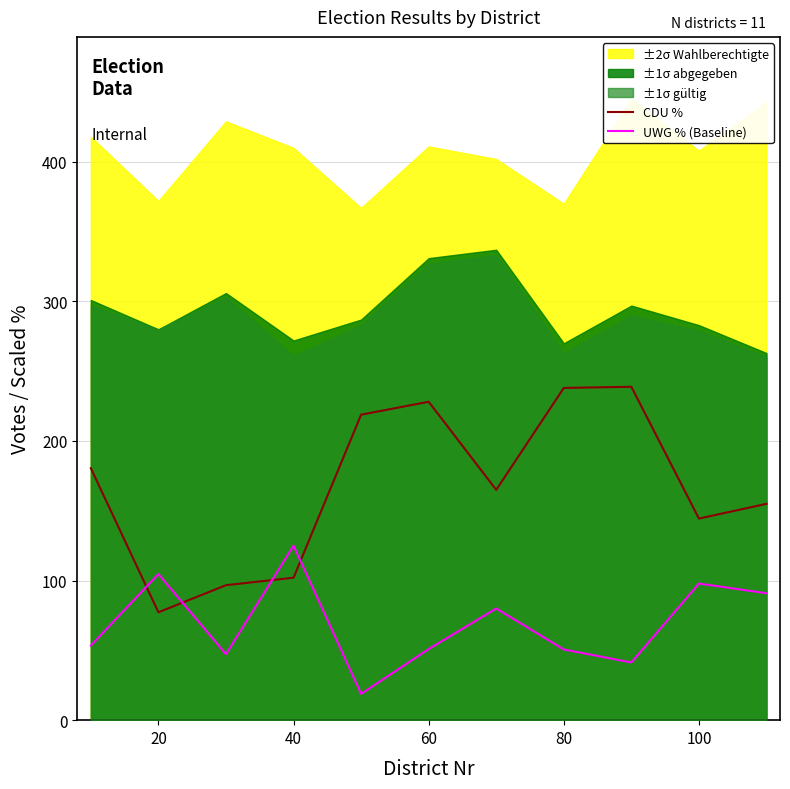

What is the highest value of the UWG % (Baseline) series?

125.0